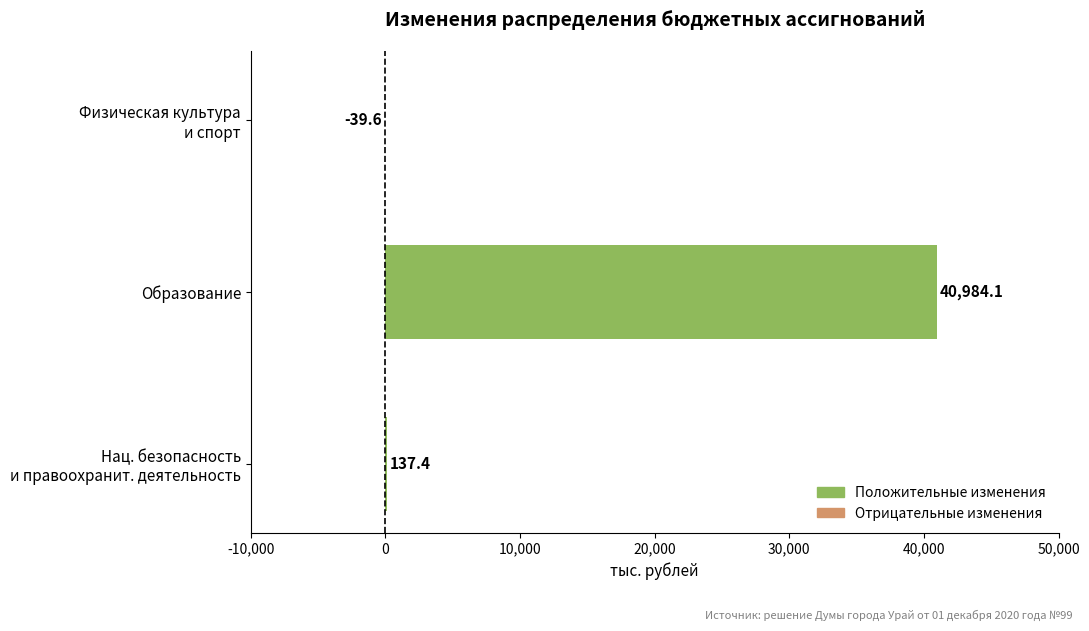

What is the sum of all values?

41081.9